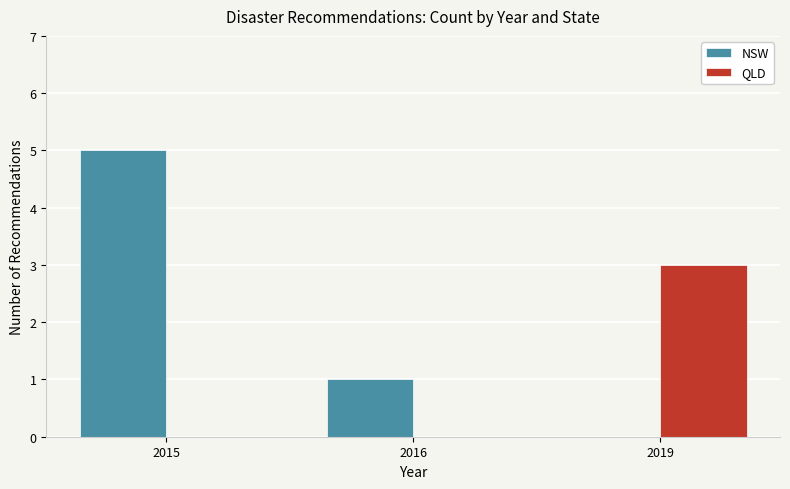

What is the sum of all QLD values?

3